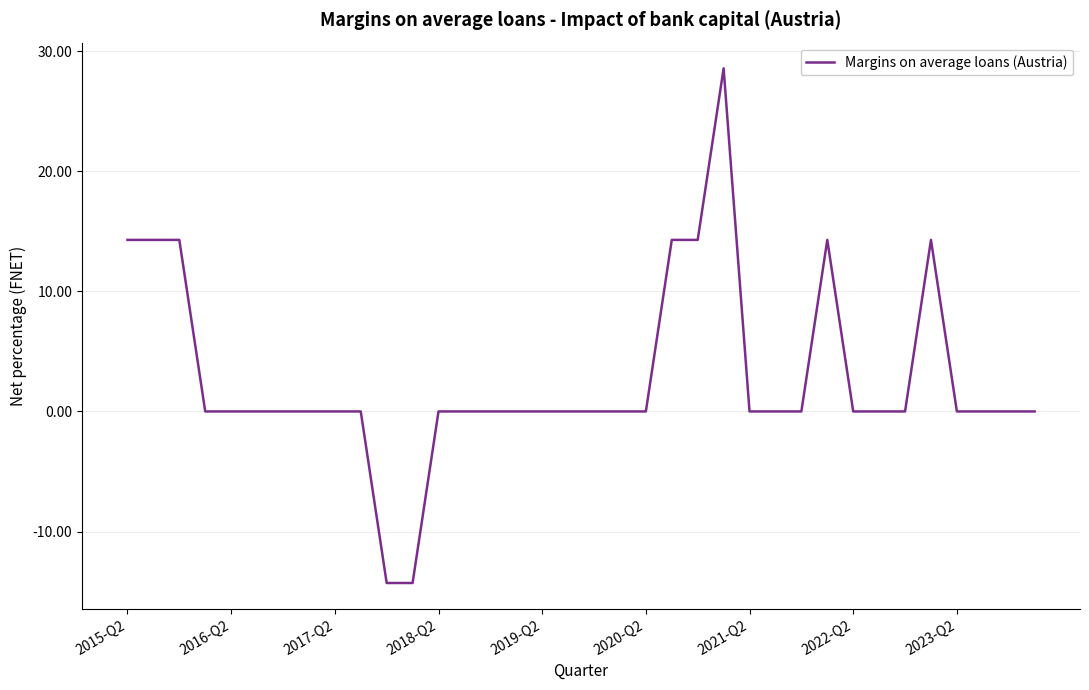

What is the smallest value displayed?

-14.3